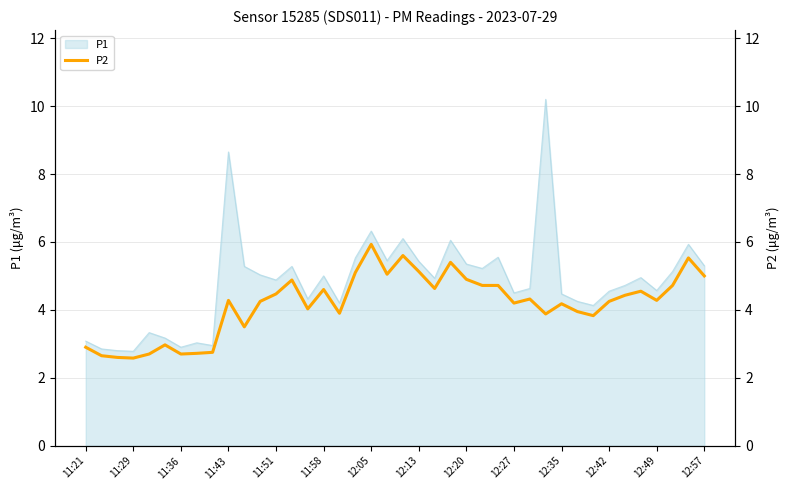

Does the chart display data point markers on the line(s)?

No